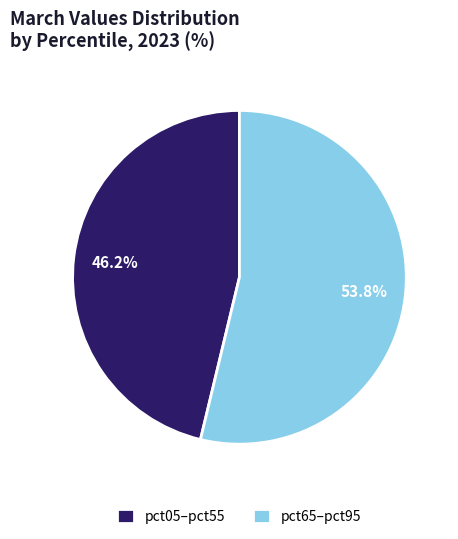

Combined, do pct65–pct95 and pct05–pct55 account for over 50%?

Yes